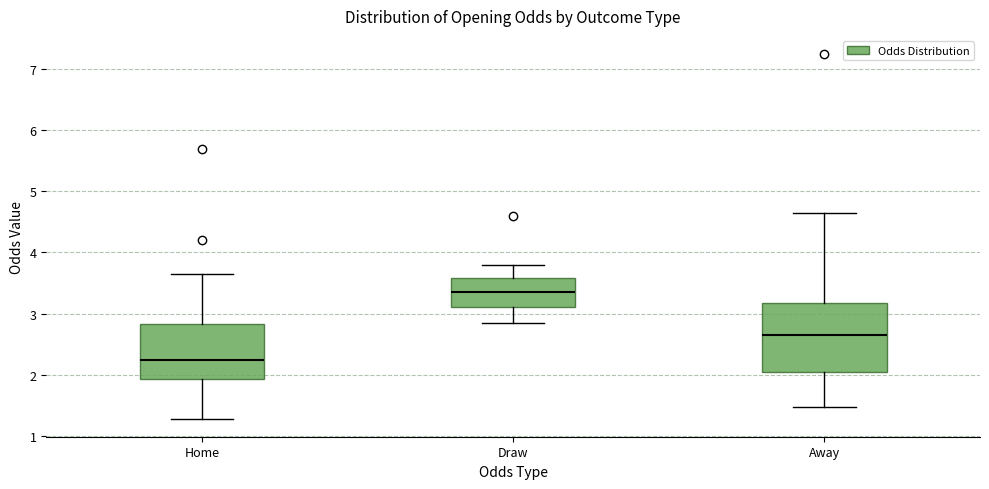

Where is the lower edge of the box for Draw on the y-axis? The values are not printed on the chart, so give them approximately, as read against the axis.

3.1